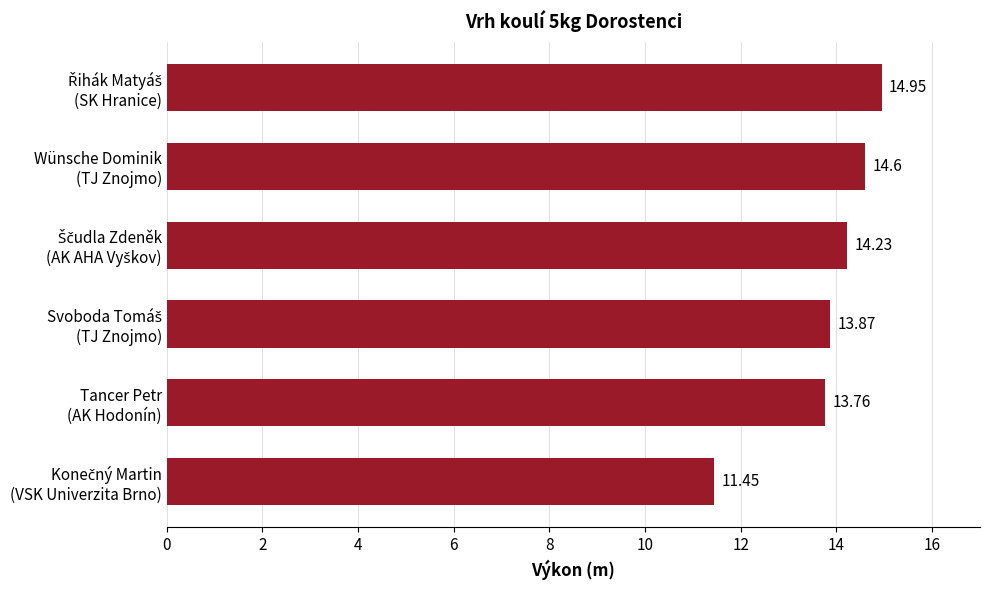

What is the sum of all values?

82.9